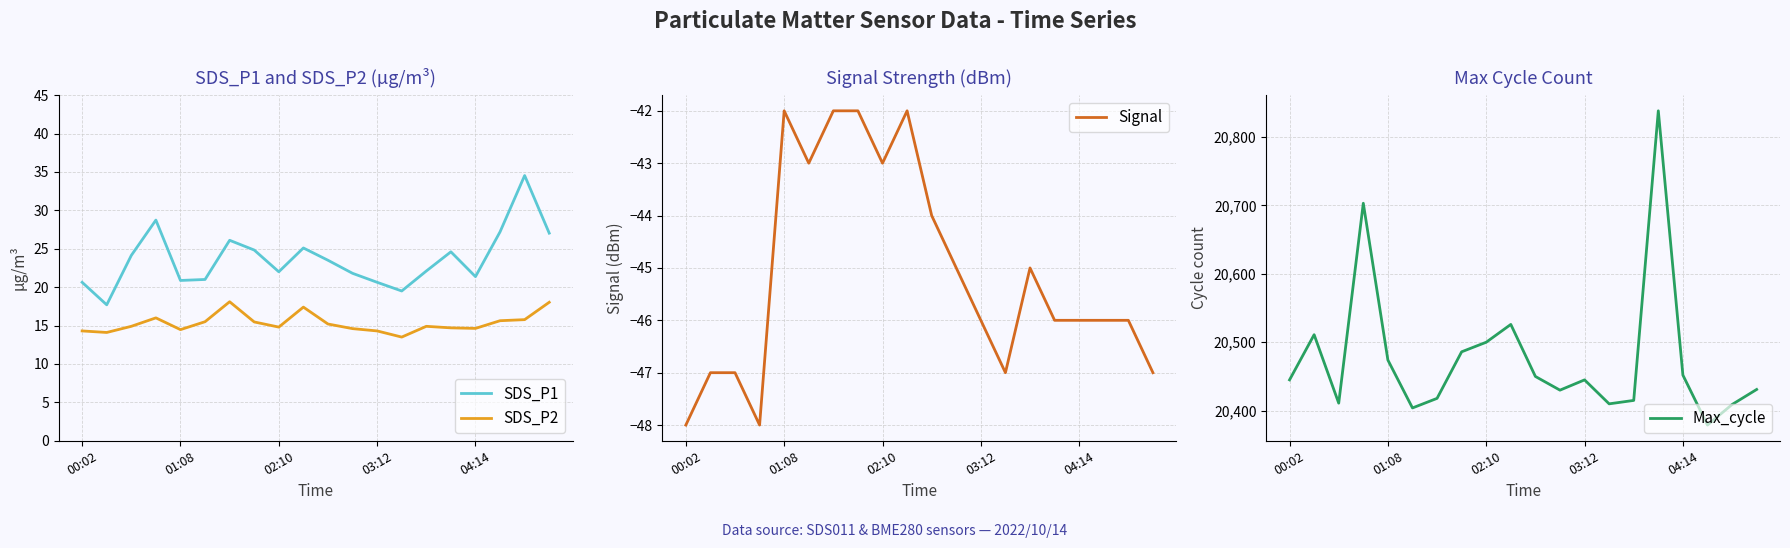

Where is Max_cycle nearest to the value 20608?

9